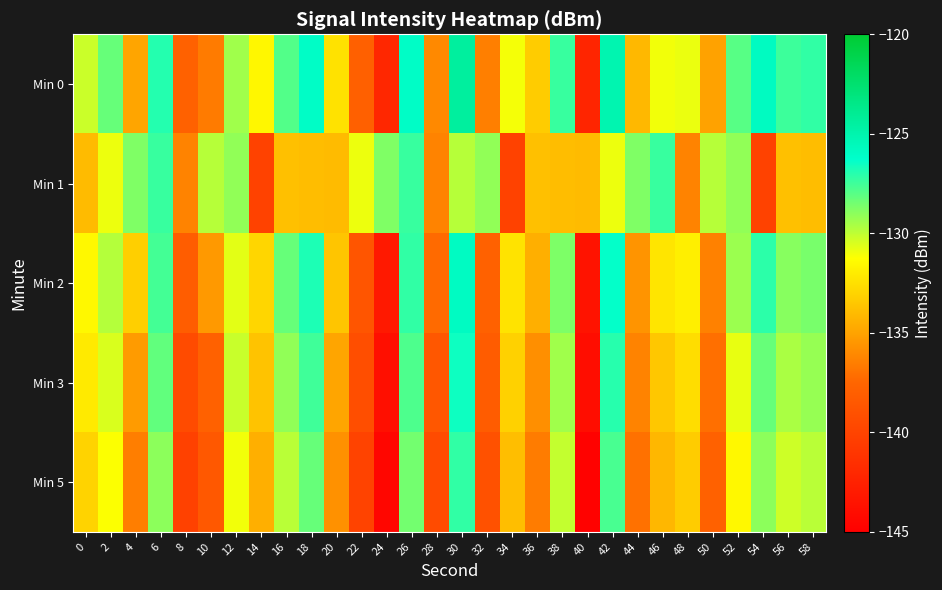

Which has a higher value, 6 or 14?

6